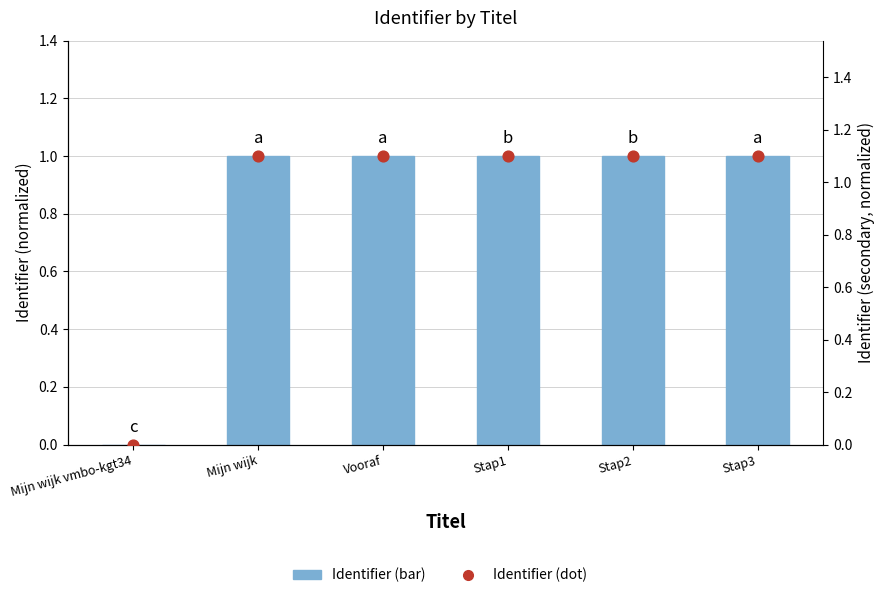

Which series has the largest Y range (max minus min)?

Identifier (dot)